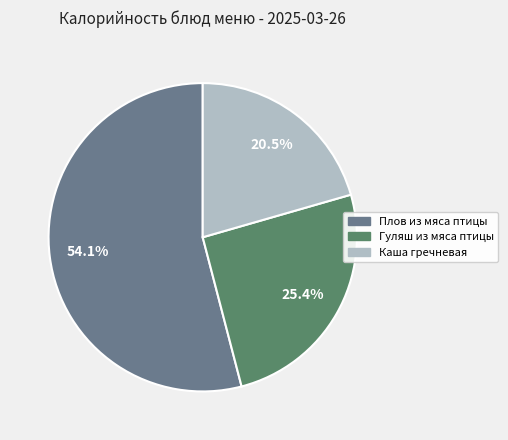

To the nearest percent, what is the difference between the largest and smallest slice percentages?

34%